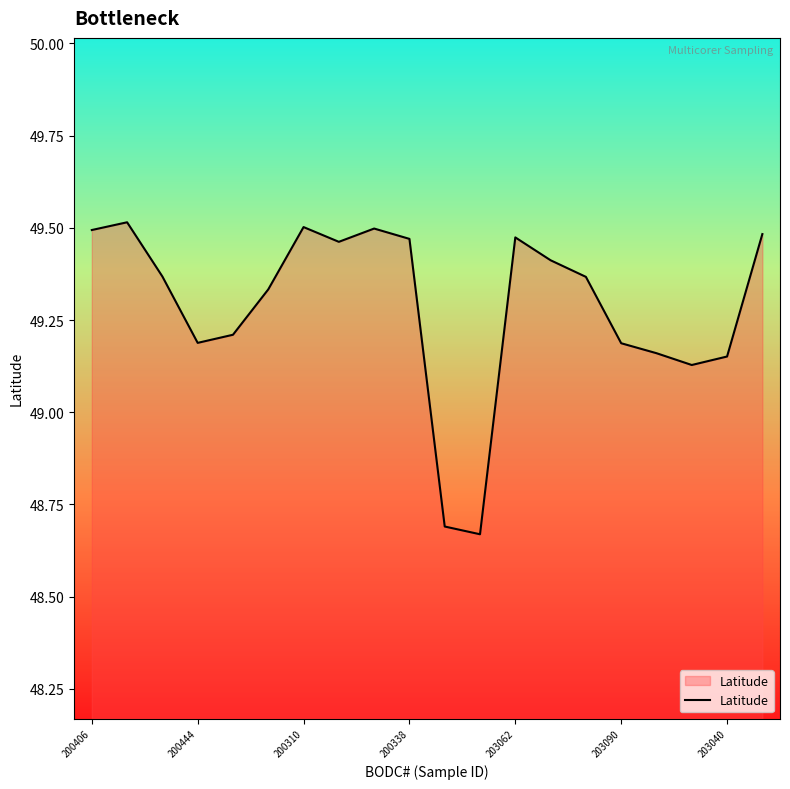

What is the difference between the maximum and minimum values?

0.8